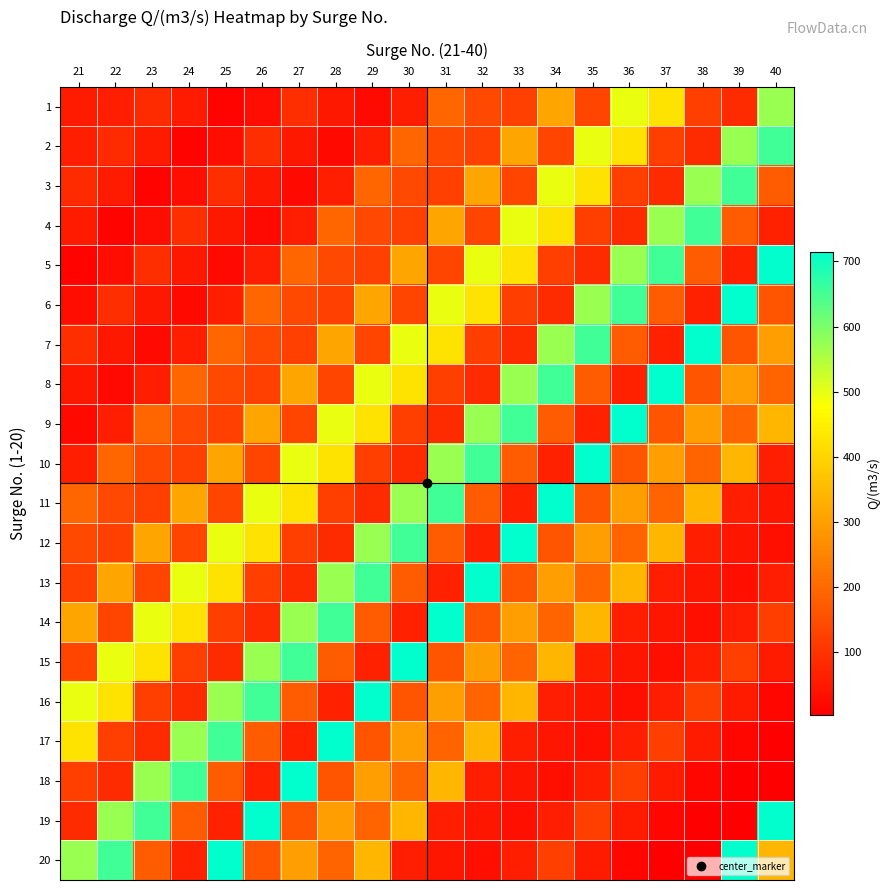

Between 39 and 24, which is larger?

39